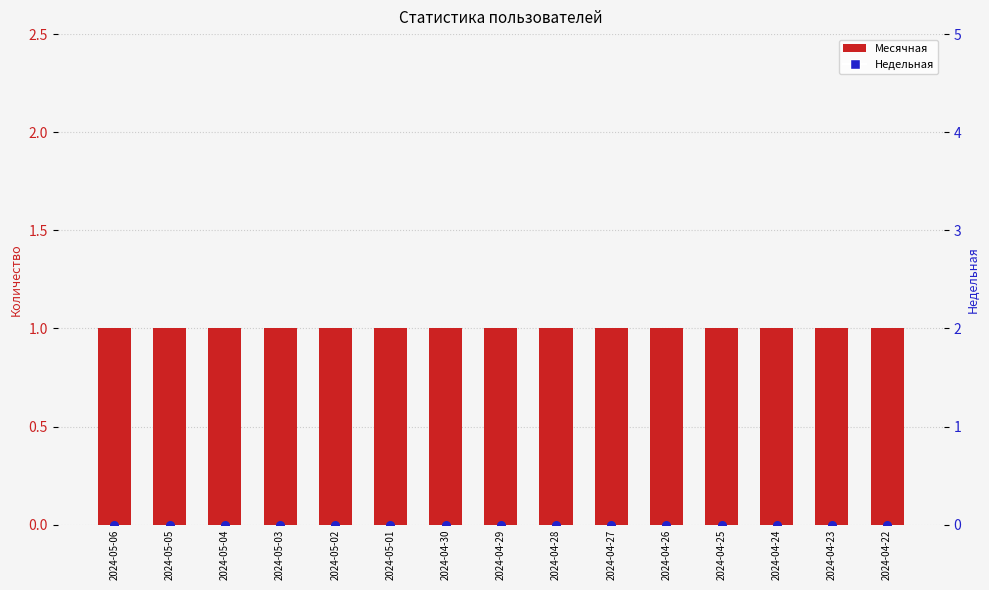

Which series contains the highest Y value?

Месячная